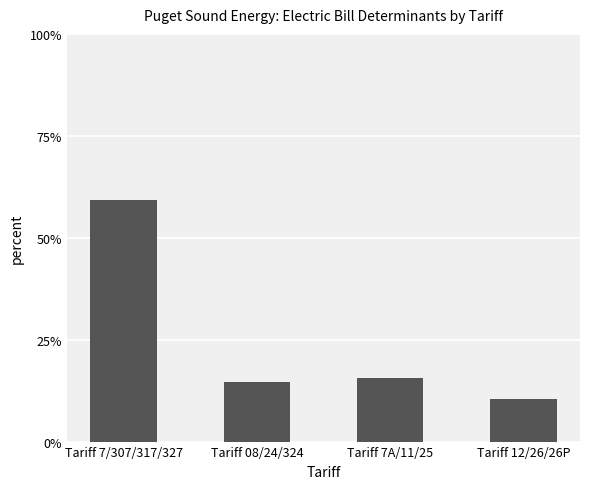

What is the change in value from Tariff 08/24/324 to Tariff 7A/11/25?

+1.1